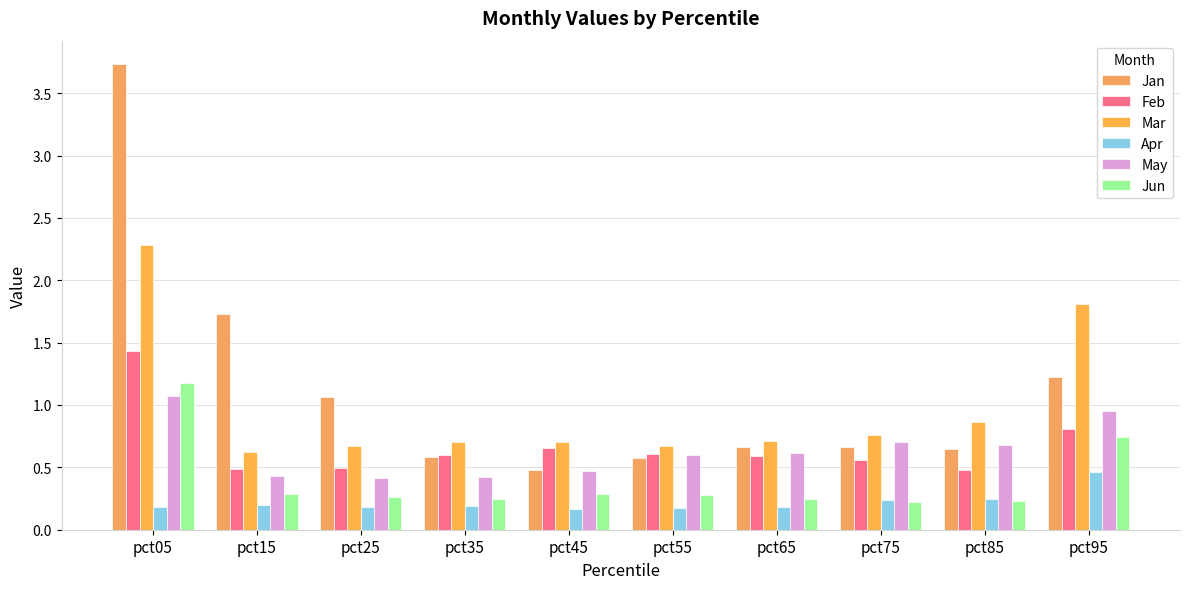

Reading left to right, extract all data points from this chart.

Jan: pct05=3.7	pct15=1.7	pct25=1.1	pct35=0.6	pct45=0.5	pct55=0.6	pct65=0.7	pct75=0.7	pct85=0.6	pct95=1.2
Feb: pct05=1.4	pct15=0.5	pct25=0.5	pct35=0.6	pct45=0.7	pct55=0.6	pct65=0.6	pct75=0.6	pct85=0.5	pct95=0.8
Mar: pct05=2.3	pct15=0.6	pct25=0.7	pct35=0.7	pct45=0.7	pct55=0.7	pct65=0.7	pct75=0.8	pct85=0.9	pct95=1.8
Apr: pct05=0.2	pct15=0.2	pct25=0.2	pct35=0.2	pct45=0.2	pct55=0.2	pct65=0.2	pct75=0.2	pct85=0.2	pct95=0.5
May: pct05=1.1	pct15=0.4	pct25=0.4	pct35=0.4	pct45=0.5	pct55=0.6	pct65=0.6	pct75=0.7	pct85=0.7	pct95=1.0
Jun: pct05=1.2	pct15=0.3	pct25=0.3	pct35=0.3	pct45=0.3	pct55=0.3	pct65=0.2	pct75=0.2	pct85=0.2	pct95=0.7